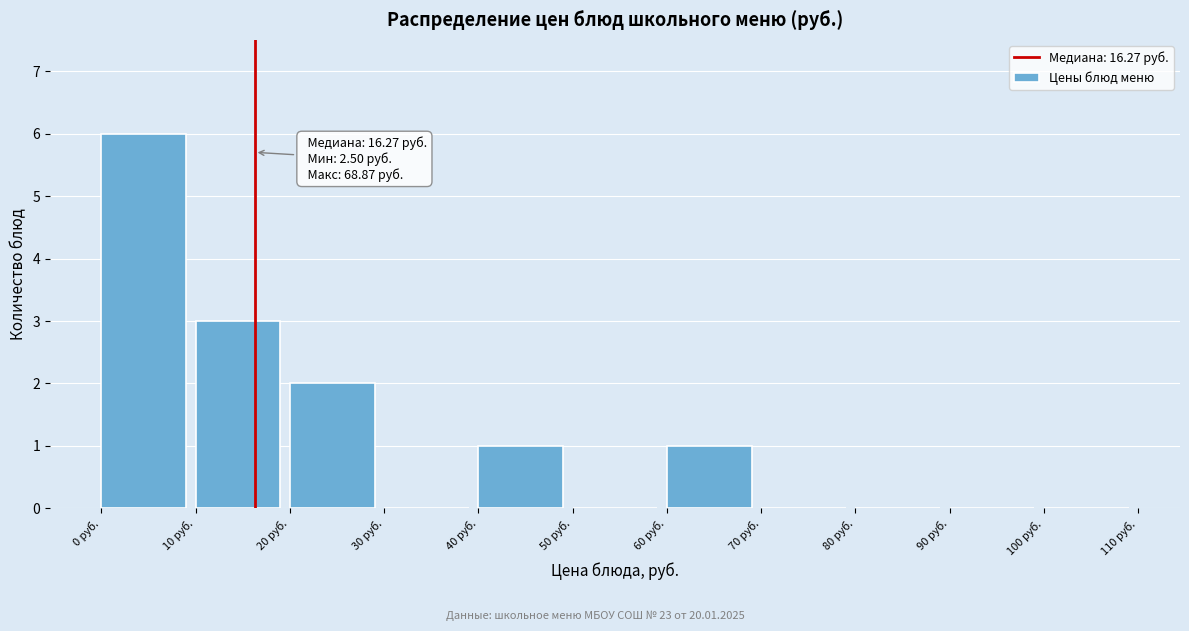

Which range on the x-axis has the tallest bar?

0 to 10